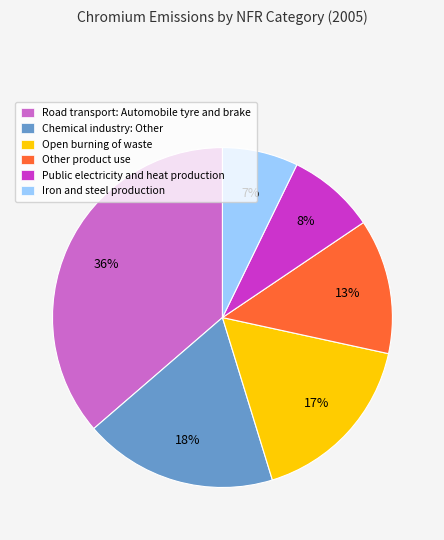

What percentage is the Iron and steel production slice, to the nearest percent?

7%